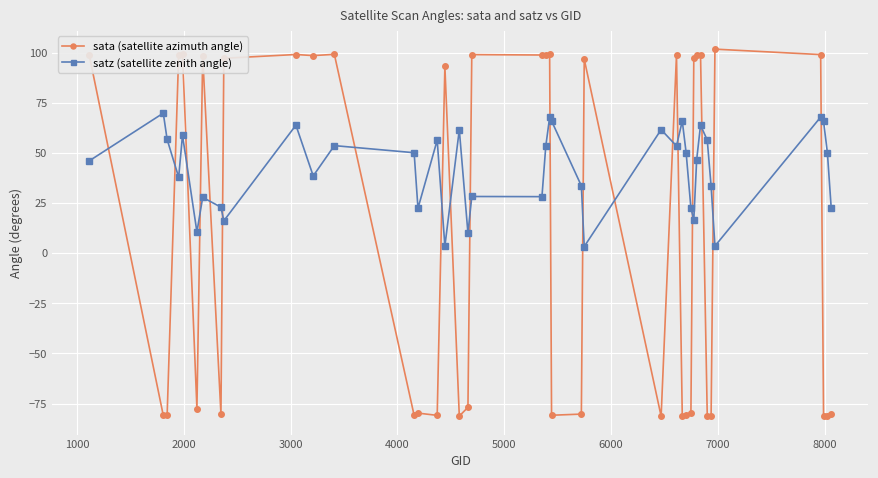

What is the value of the sata (satellite azimuth angle) point at the 25th from the left?

96.7